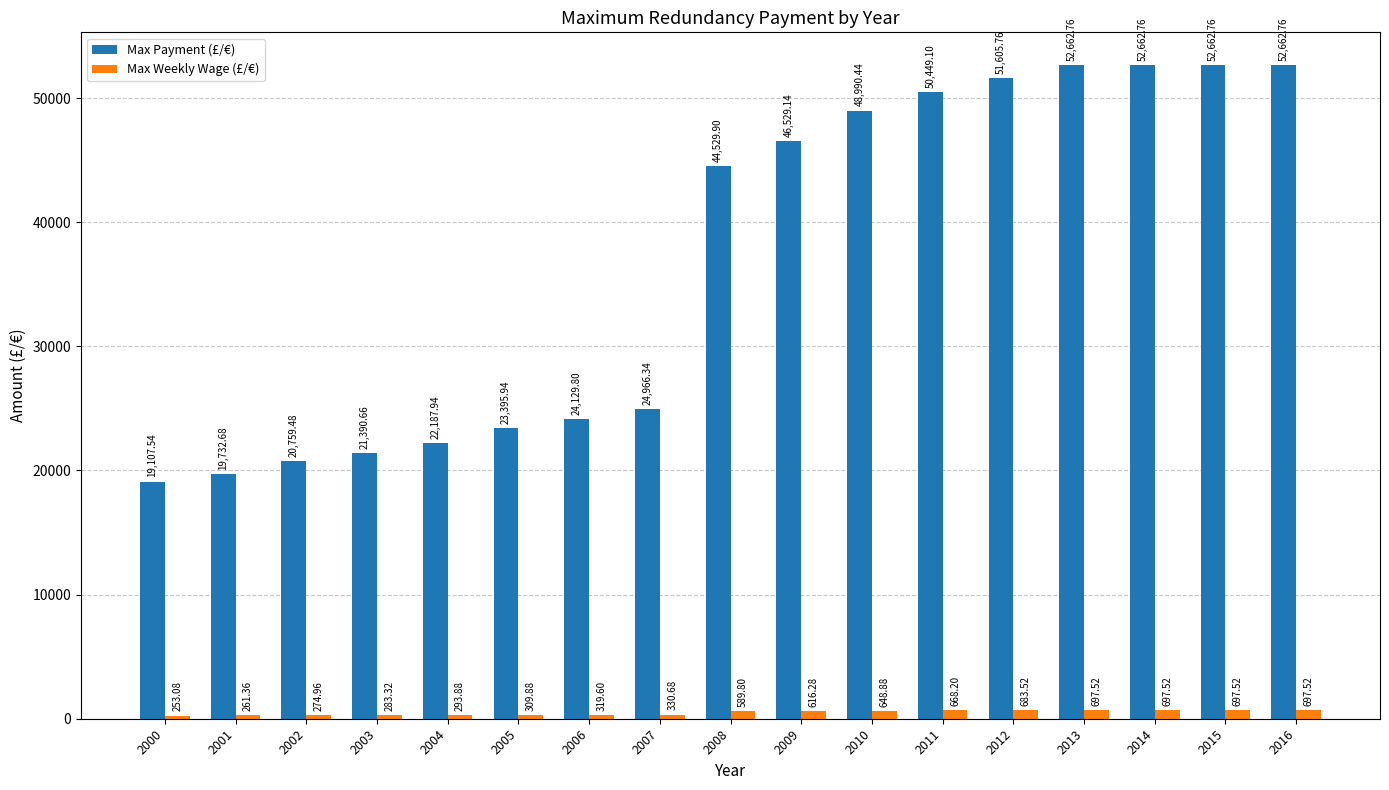

What is the difference between the Max Payment (£/€) values at 2015 and 2009?

6133.6